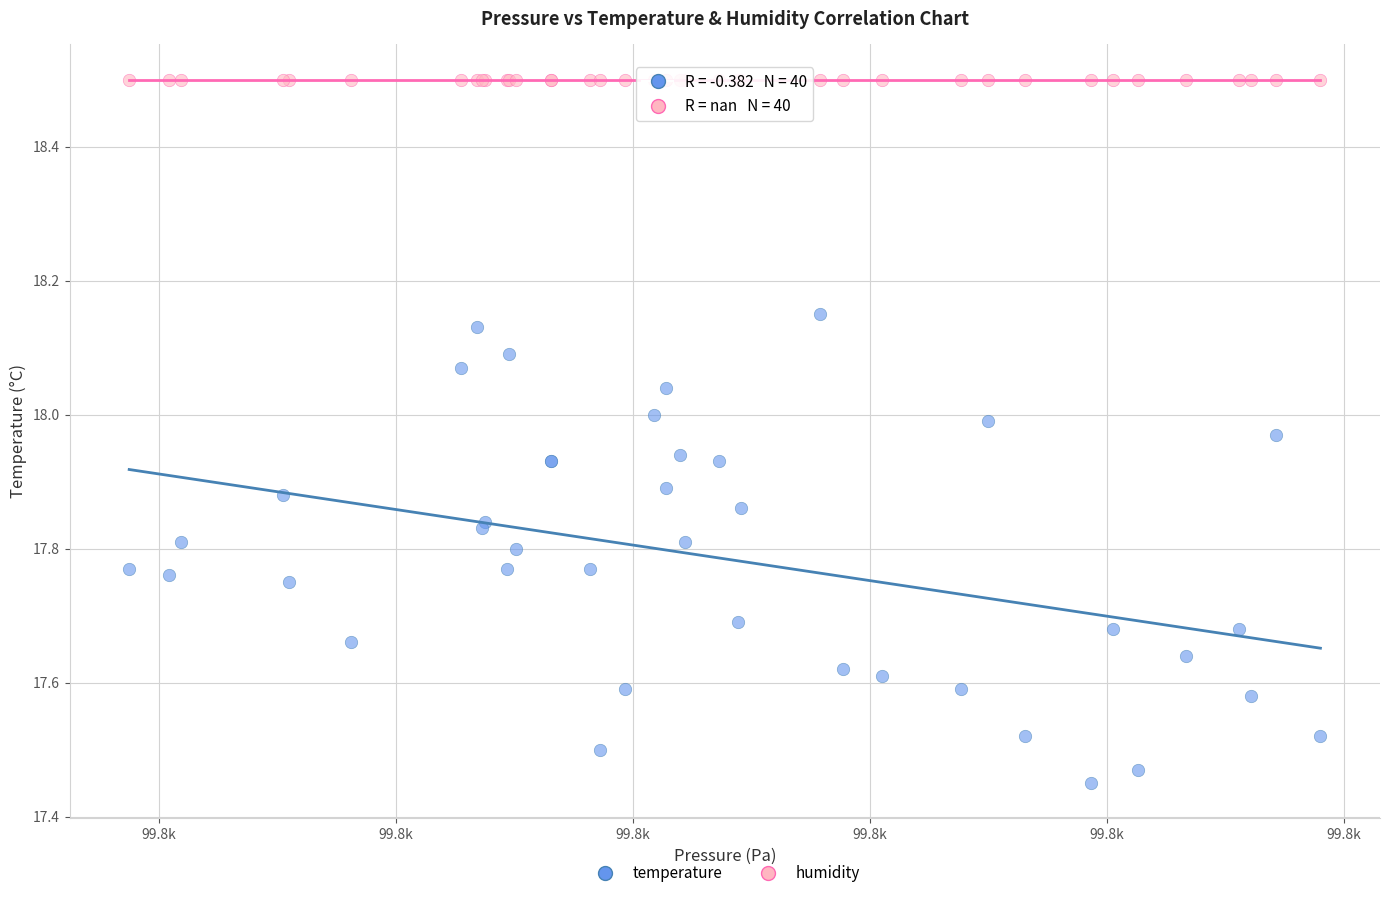

Which series contains the highest Y value?

humidity